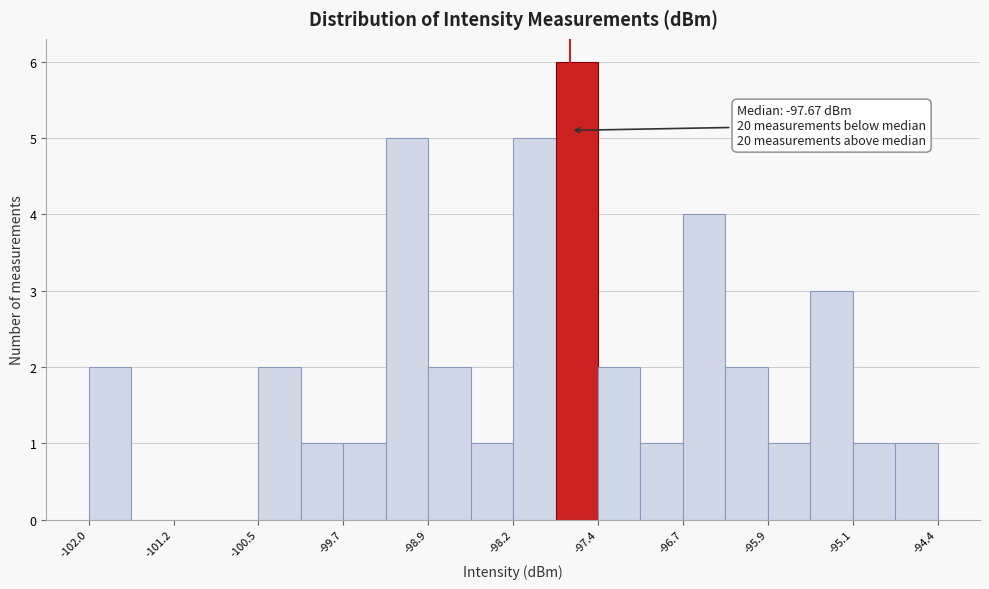

Read against the x-axis, roughly where is the centre of the tallest bar?

-97.6